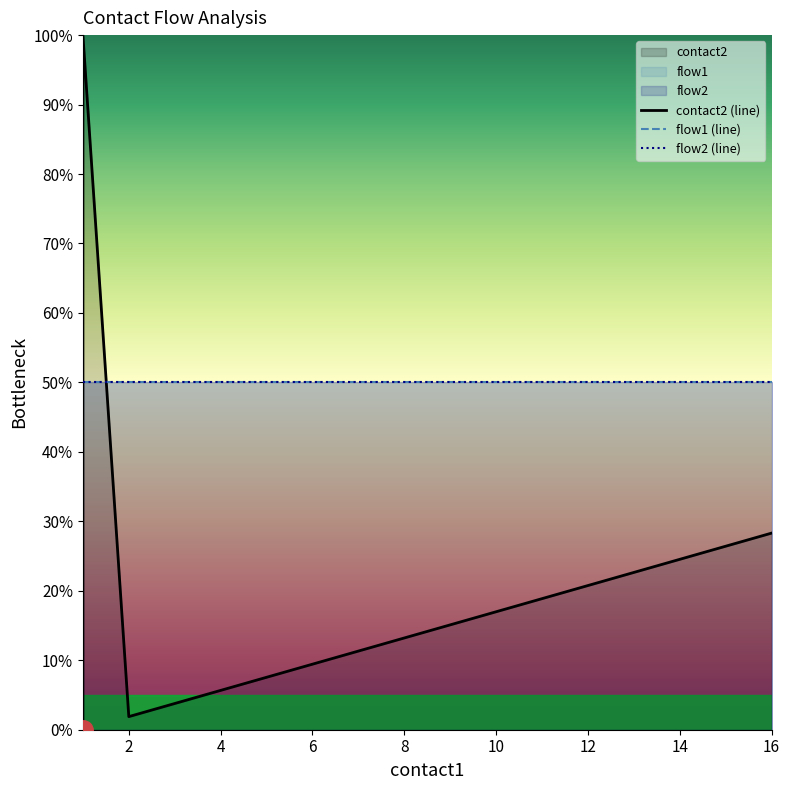

The flow2 (line) series shows 30.4 at 14. True or false?

False